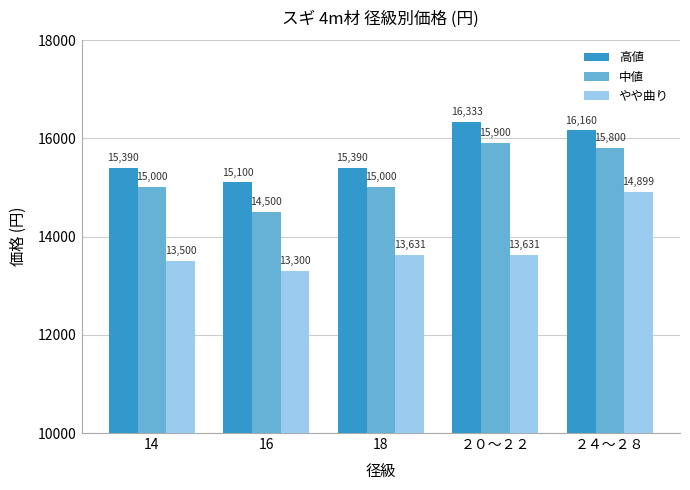

Which label corresponds to the smallest value in the chart?

16